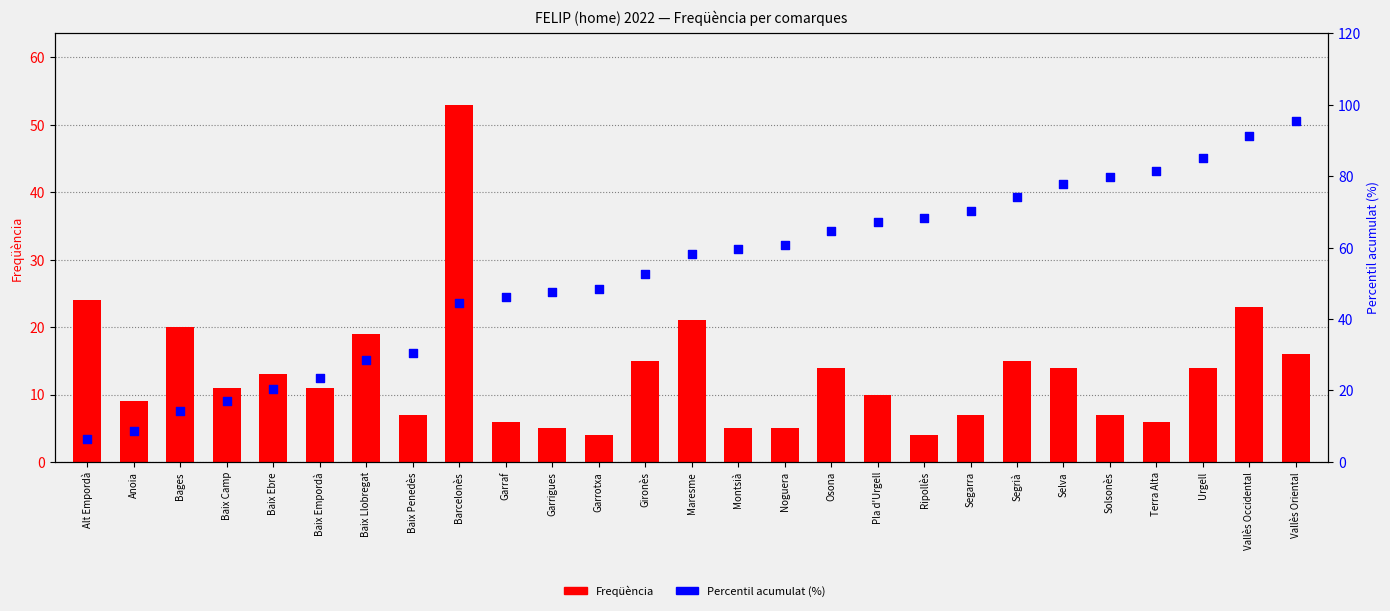

Which series contains the highest Y value?

Percentil acumulat (%)